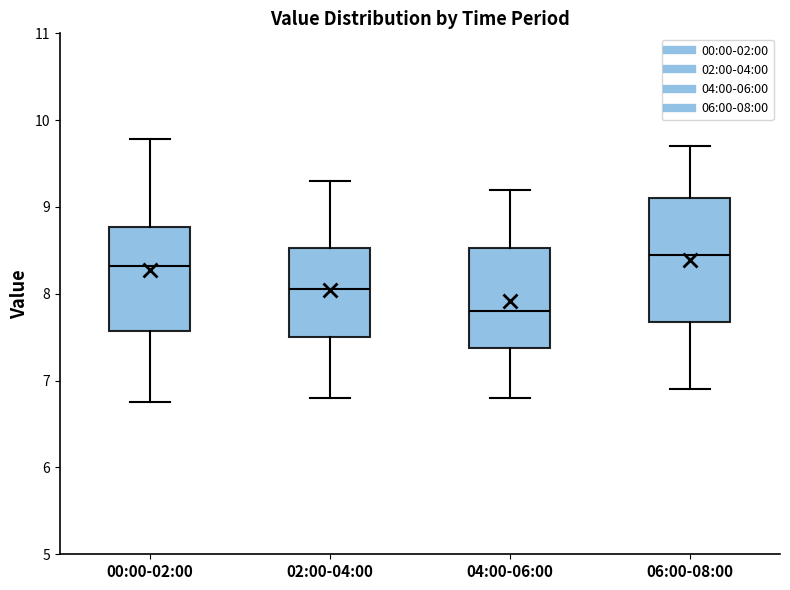

Reading left to right, transcribe this box plot: for each box, give where its median line is, the range the box spans, and where its two whiskers end, as read against the y-axis. The values are not printed on the chart, so give them approximately, as read against the axis.

00:00-02:00: median 8.3, box 7.6 to 8.8, whiskers 6.8 to 9.8
02:00-04:00: median 8.1, box 7.5 to 8.5, whiskers 6.8 to 9.3
04:00-06:00: median 7.8, box 7.4 to 8.5, whiskers 6.8 to 9.2
06:00-08:00: median 8.5, box 7.7 to 9.1, whiskers 6.9 to 9.7